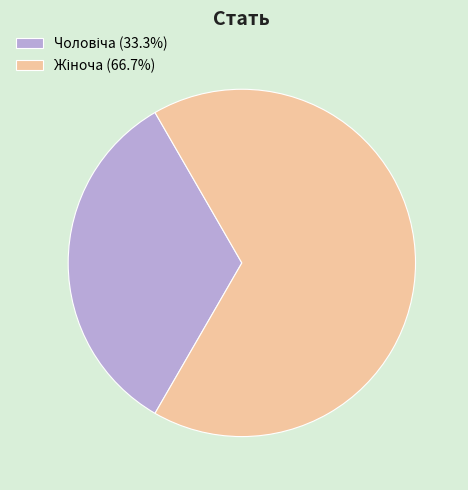

Is there any slice that represents more than half of the pie?

Yes